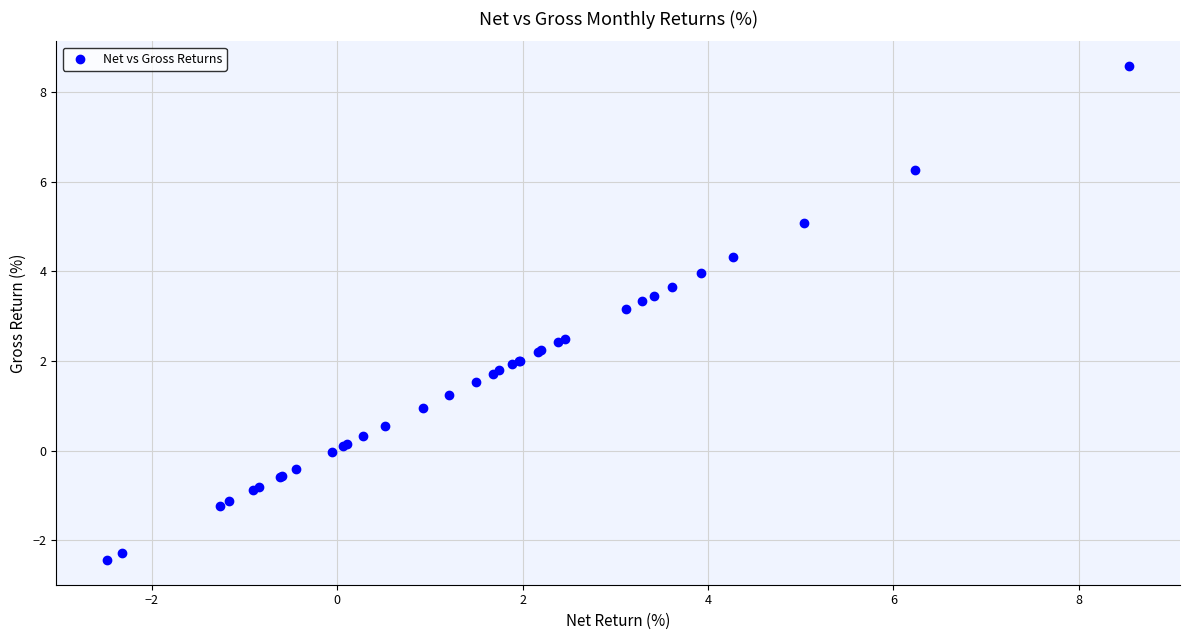

What Y value in the scatter plot is closest to 3?

3.2